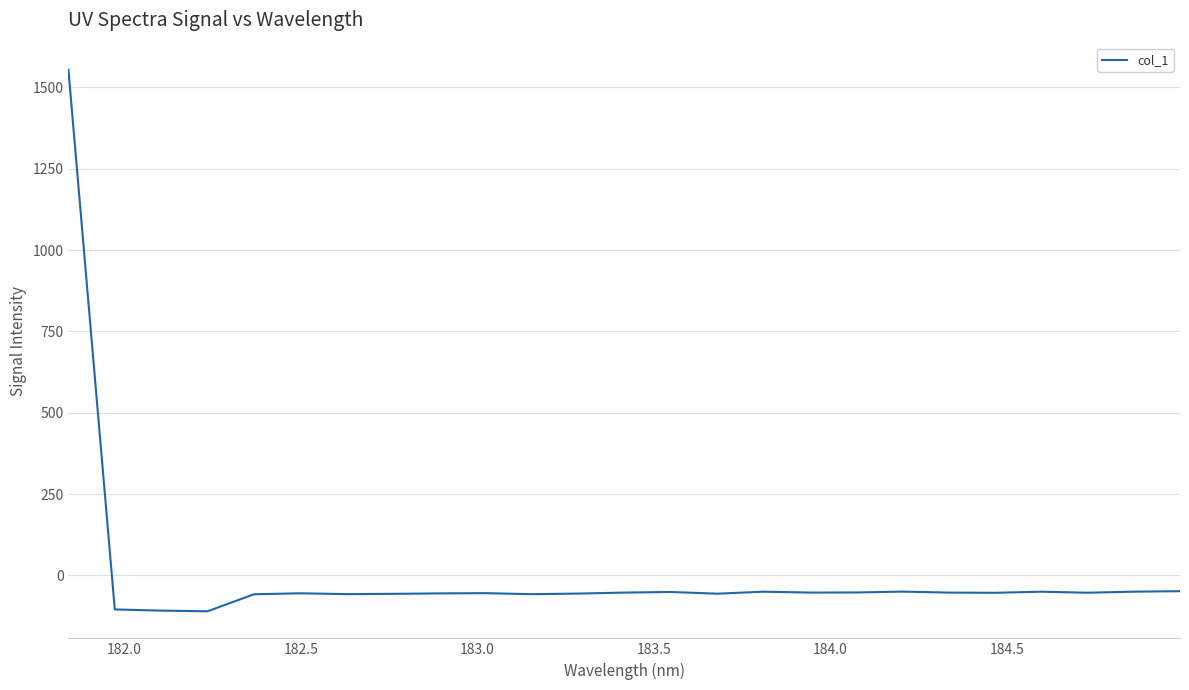

What is the minimum value shown in the chart?

-110.4